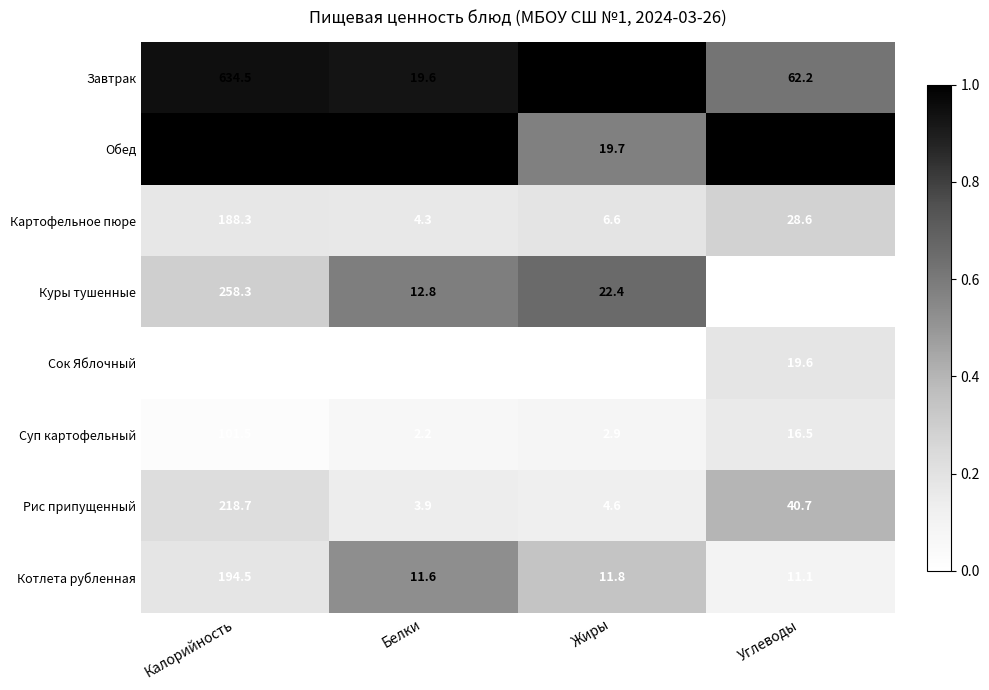

Which category has the highest value across all series?

Калорийность